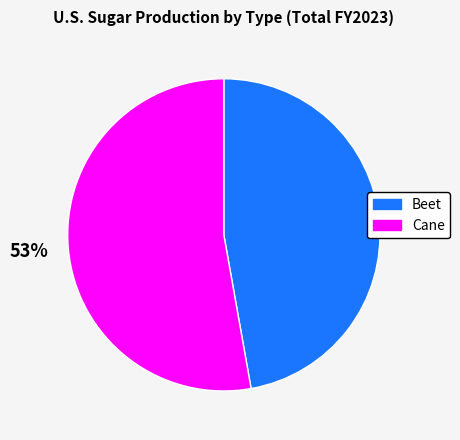

Count the number of slices in the pie.

2